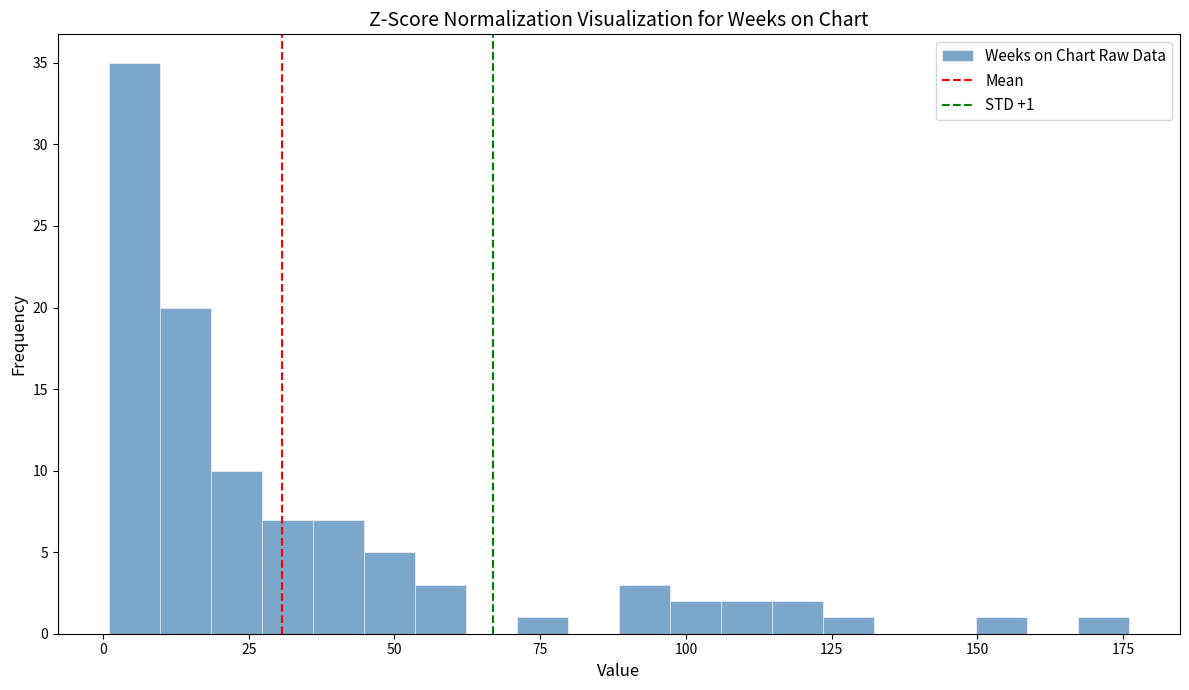

Read against the x-axis, roughly where is the centre of the tallest bar?

5